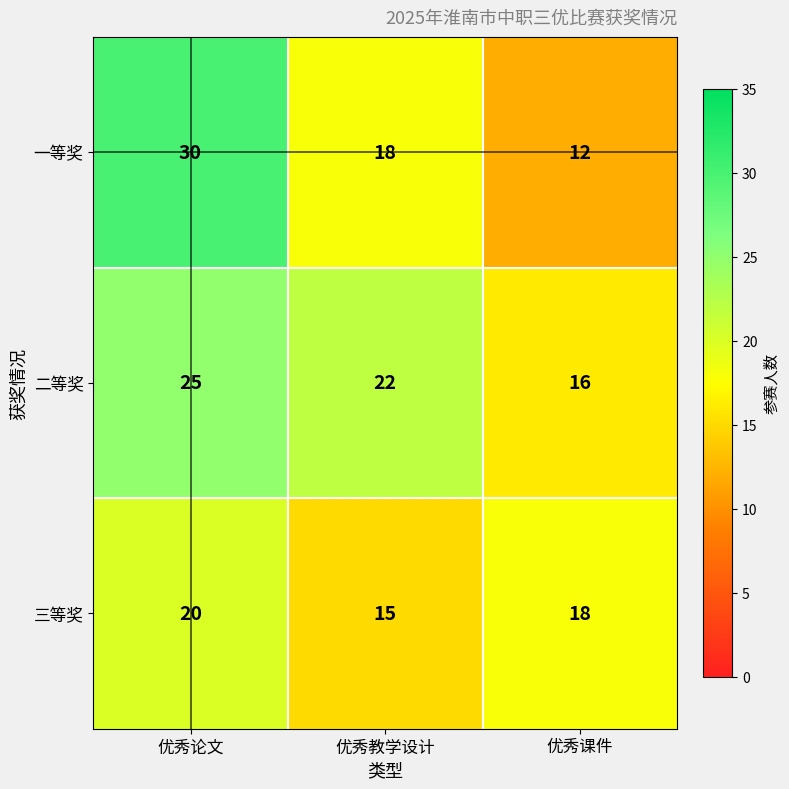

What value does the 三等奖 series have at 优秀课件?

18